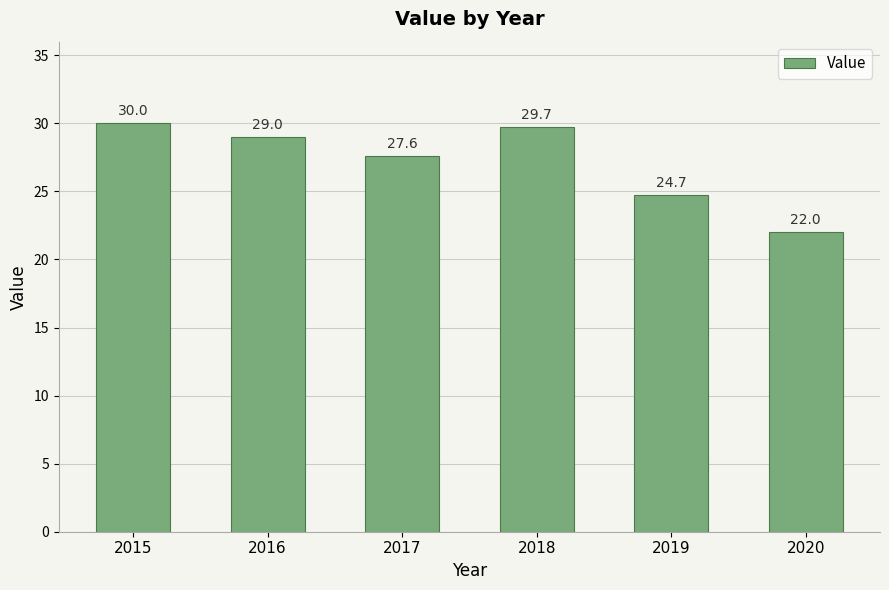

The chart shows a value of 22.0 at 2020. True or false?

True